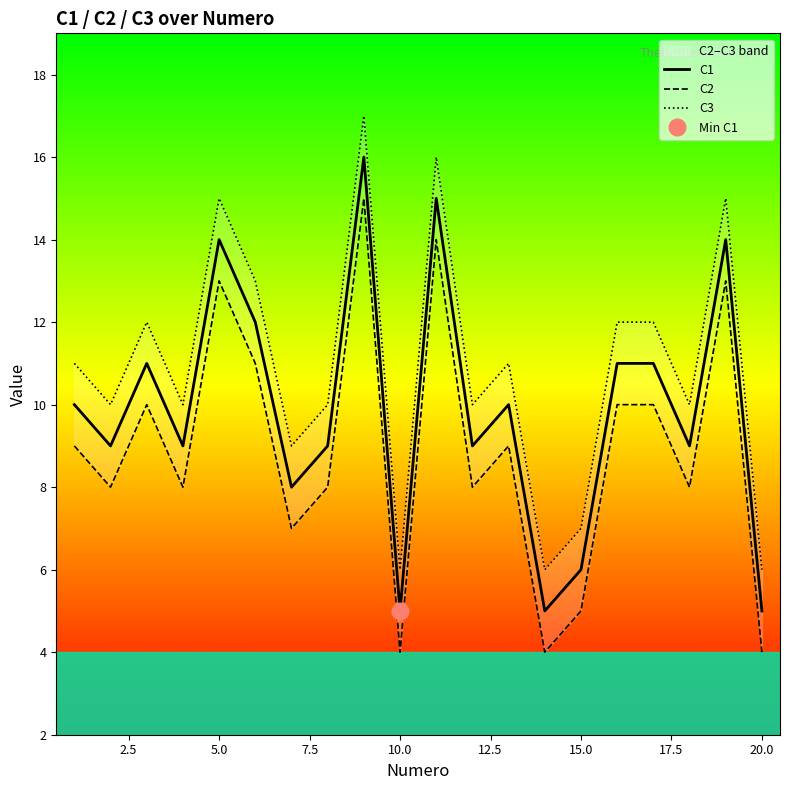

Rank the series by their average value, from highest to lowest.

C3, C1, C2